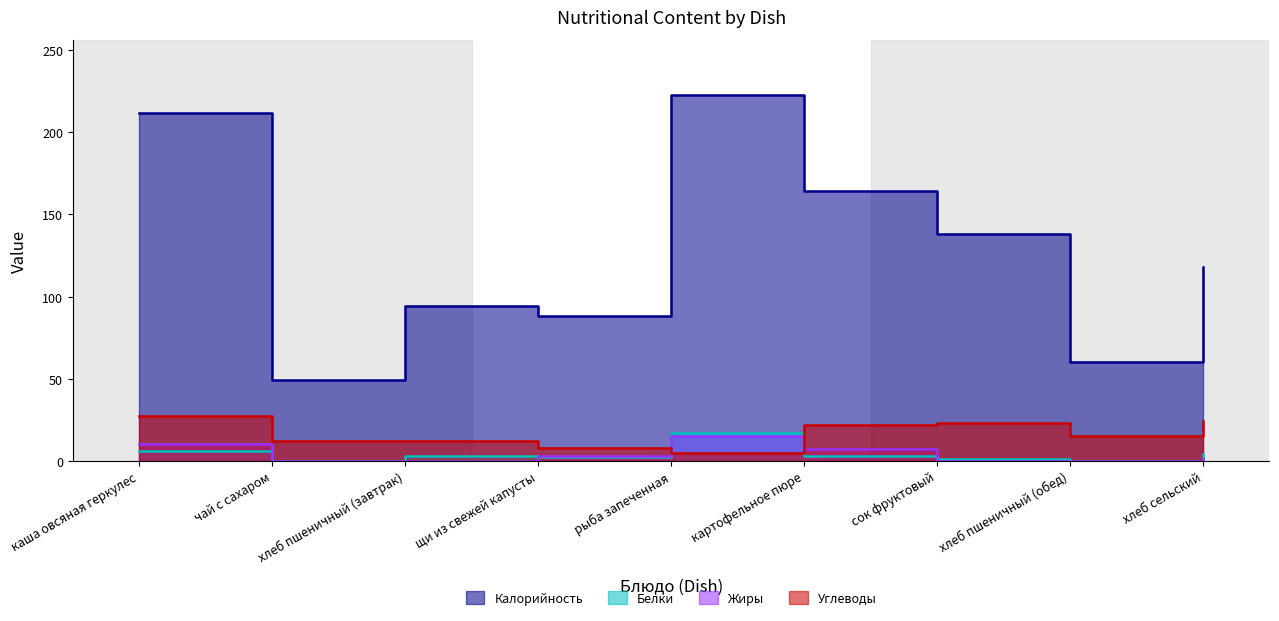

Reading left to right, what are all the values shown in this chart?

Калорийность: каша овсяная геркулес=212	чай с сахаром=49	хлеб пшеничный (завтрак)=94	щи из свежей капусты=88	рыба запеченная=223	картофельное пюре=164	сок фруктовый=138	хлеб пшеничный (обед)=60	хлеб сельский=118
Белки: каша овсяная геркулес=6	чай с сахаром=0	хлеб пшеничный (завтрак)=3	щи из свежей капусты=2	рыба запеченная=17	картофельное пюре=3	сок фруктовый=1	хлеб пшеничный (обед)=0	хлеб сельский=4
Жиры: каша овсяная геркулес=10	чай с сахаром=0	хлеб пшеничный (завтрак)=0	щи из свежей капусты=3	рыба запеченная=15	картофельное пюре=7	сок фруктовый=0	хлеб пшеничный (обед)=0	хлеб сельский=1
Углеводы: каша овсяная геркулес=27	чай с сахаром=12	хлеб пшеничный (завтрак)=12	щи из свежей капусты=8	рыба запеченная=5	картофельное пюре=22	сок фруктовый=23	хлеб пшеничный (обед)=15	хлеб сельский=24